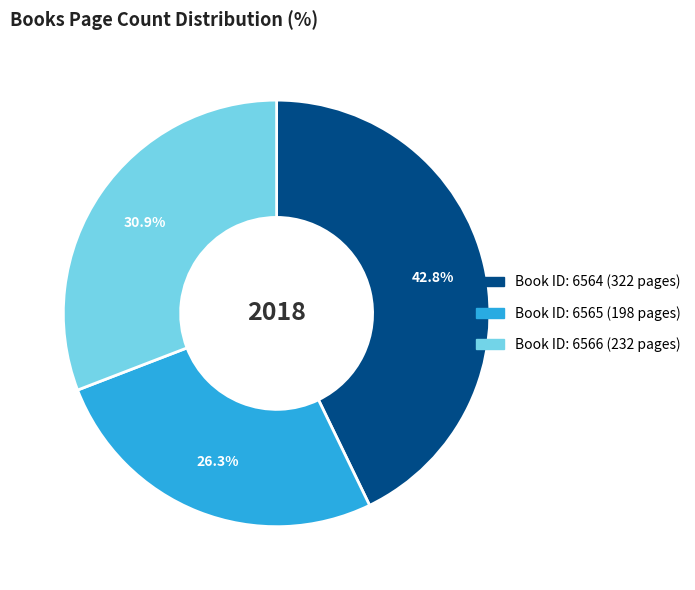

Is there a majority slice in this chart?

No